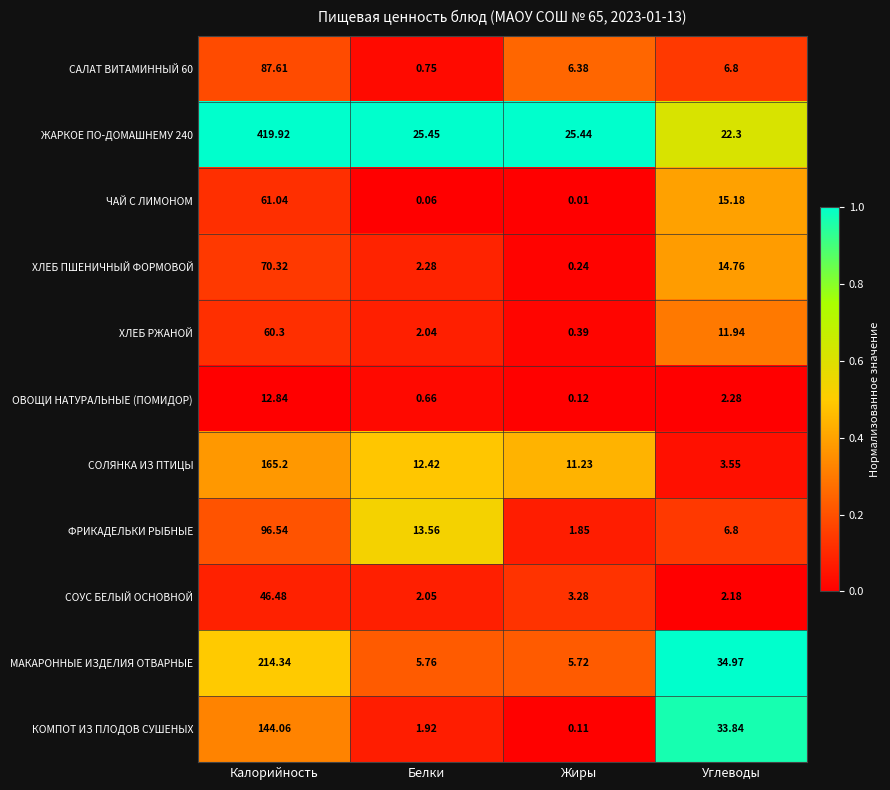

At which label is ХЛЕБ РЖАНОЙ closest to 30?

Углеводы